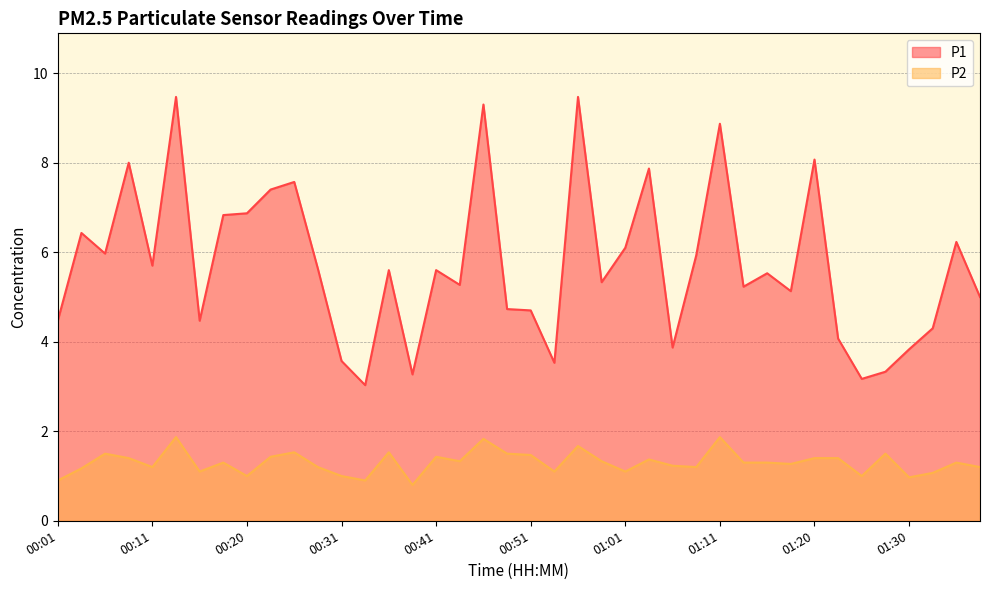

List the series in order of their peak value, highest first.

P1, P2